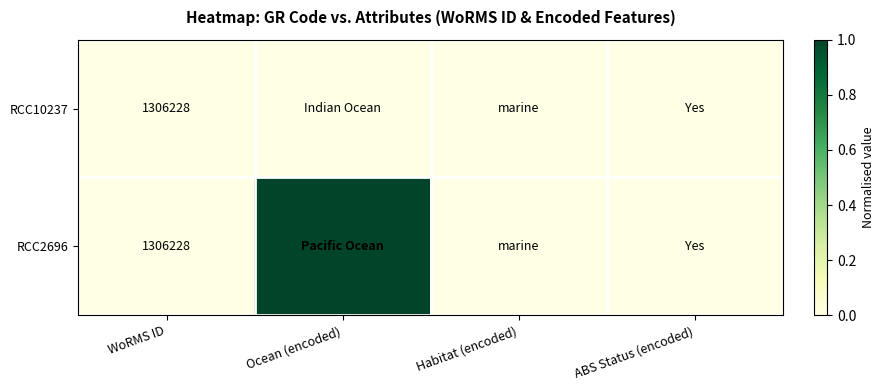

Which has a higher value, Ocean (encoded) or Habitat (encoded)?

Ocean (encoded)